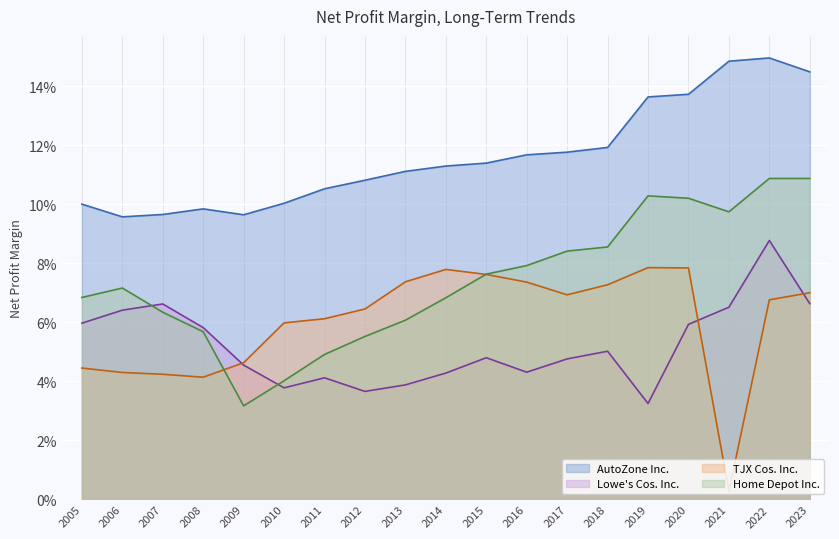

At which label is Home Depot Inc. closest to 0?

2009